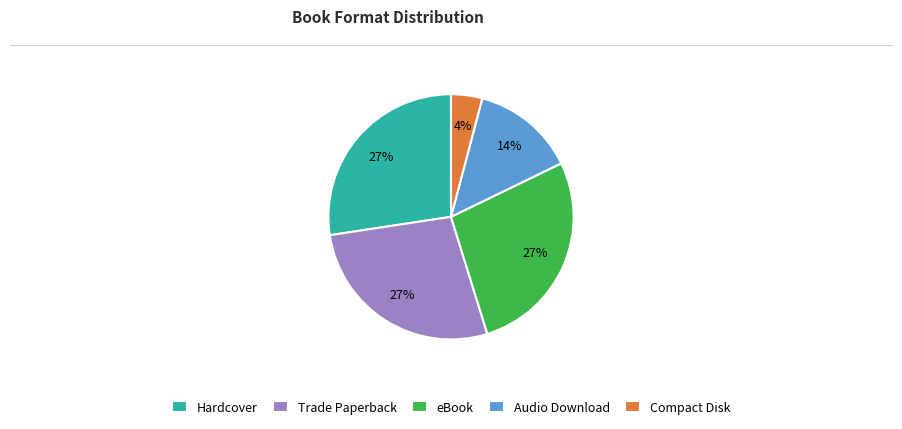

Count the number of slices in the pie.

5